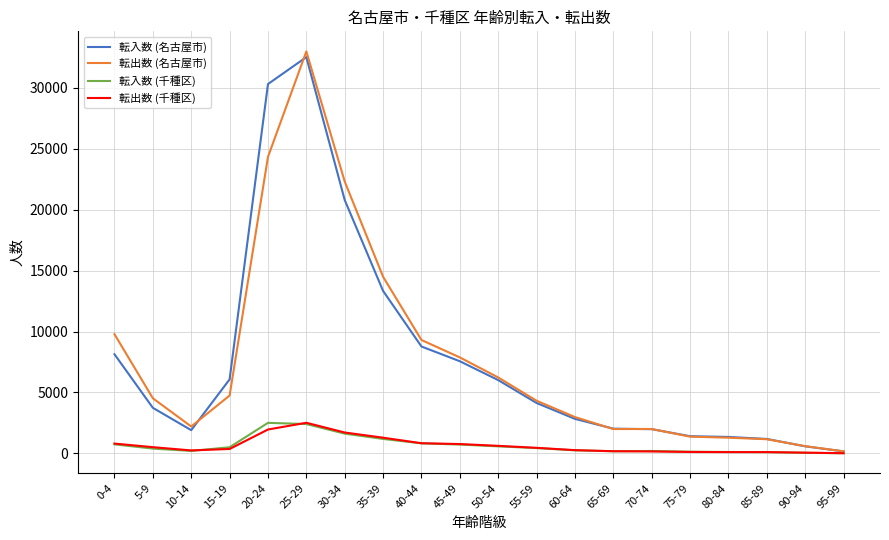

Which series has the widest spread of values?

転出数 (名古屋市)